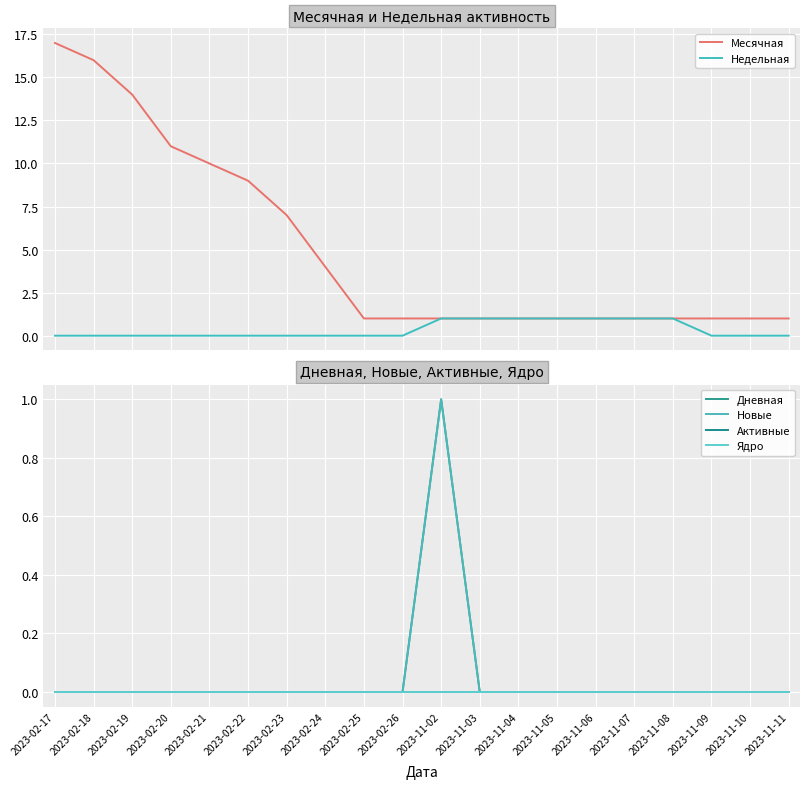

Does the chart display data point markers on the line(s)?

No